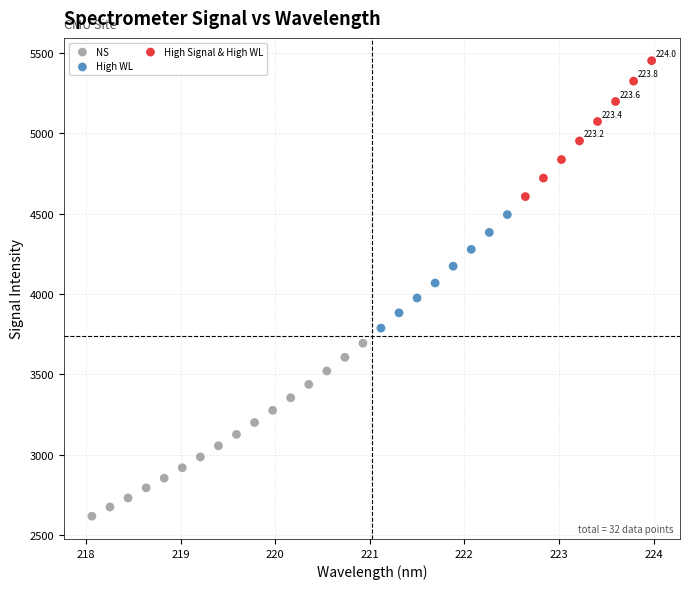

What are all the series names shown in the legend?

NS, High WL, High Signal & High WL